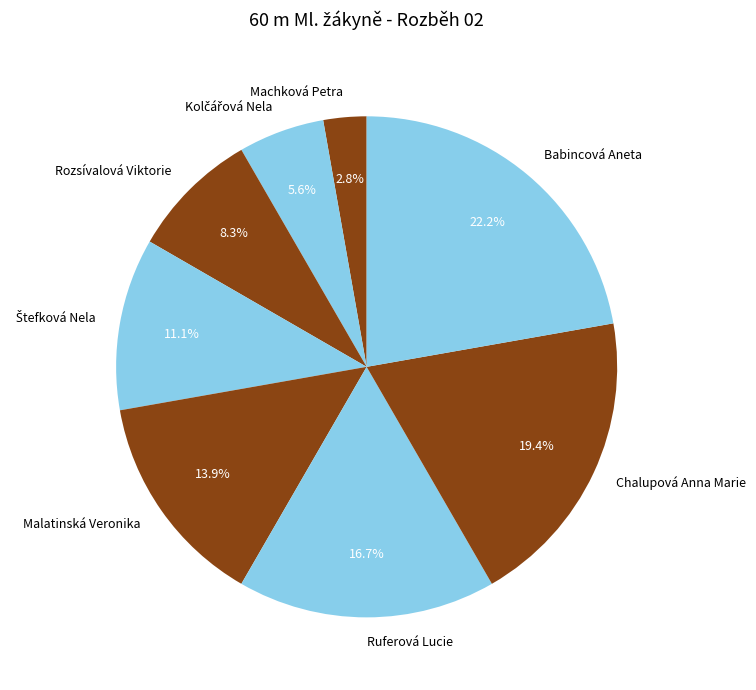

What percentage is NOT represented by Malatinská Veronika?

86.1%